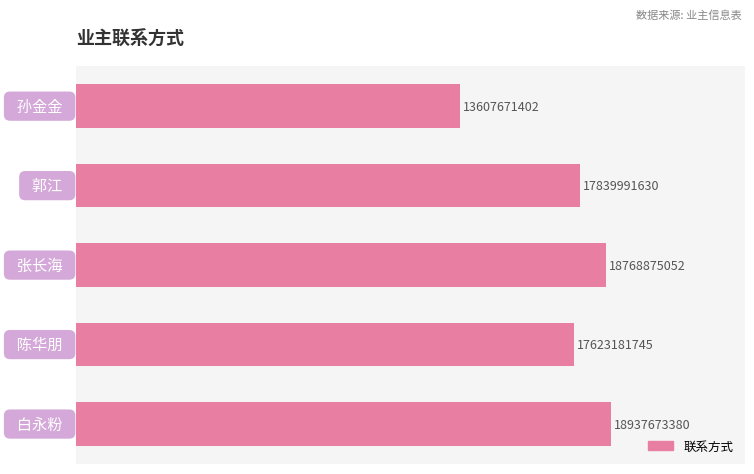

What is the sum of all values?

86777393209